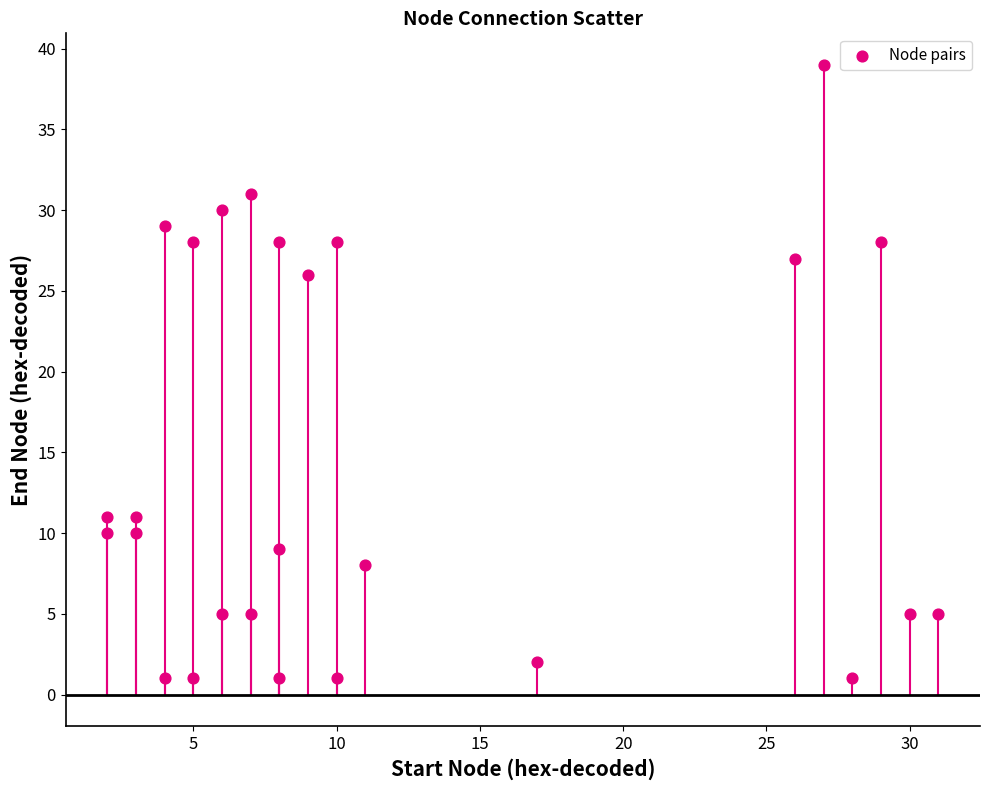

What is the range of X values (max minus min)?

29